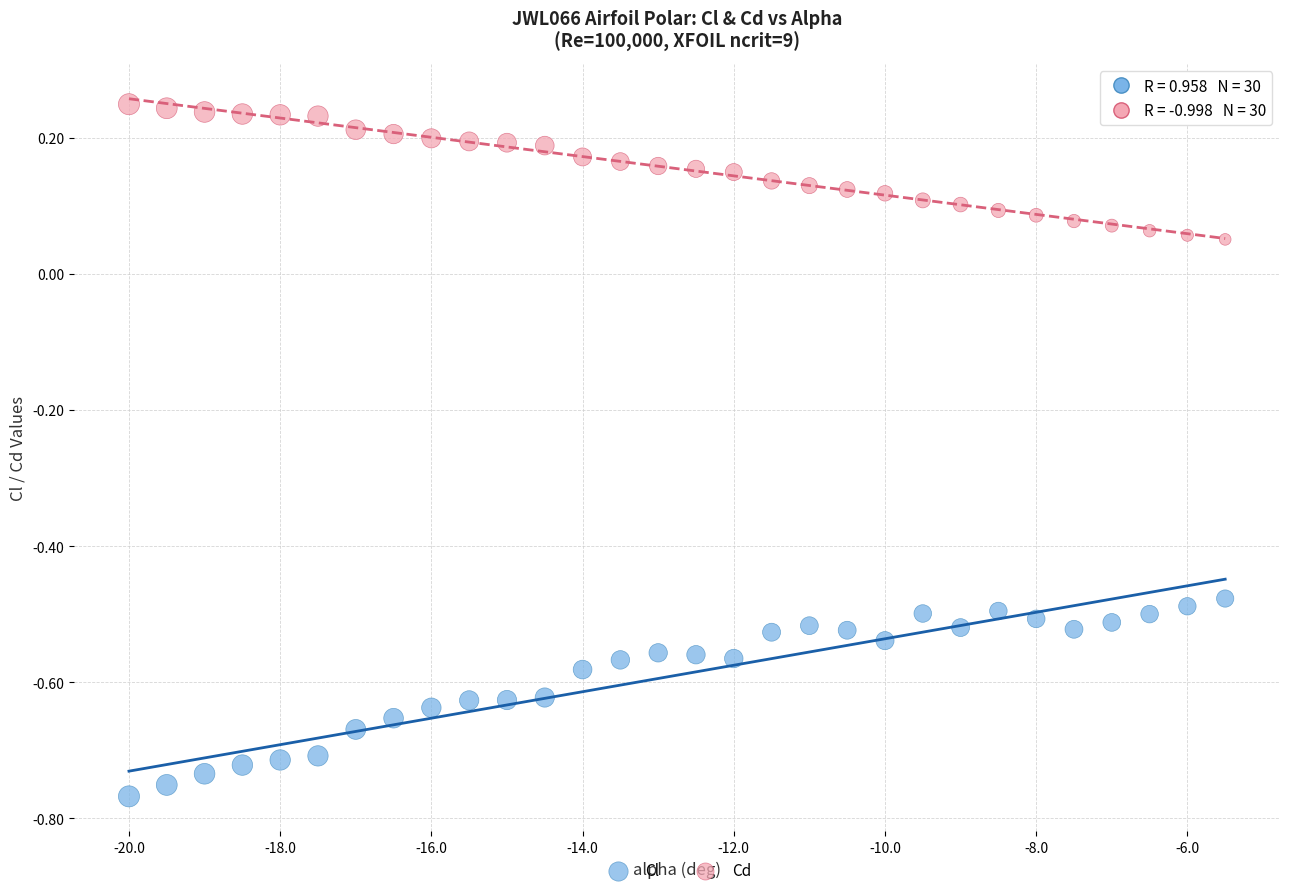

Which series reaches the maximum Y coordinate?

Cd